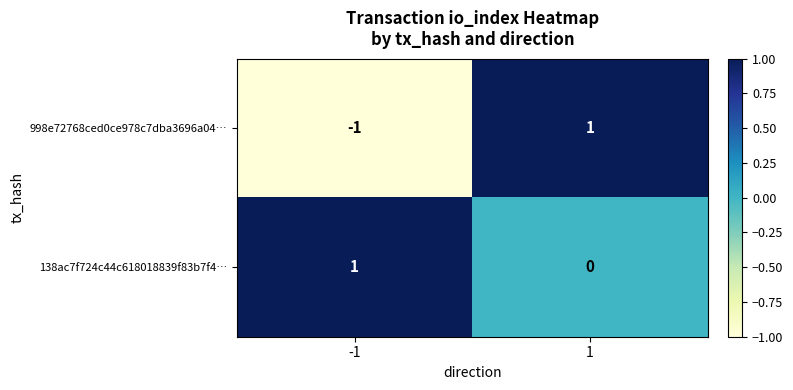

Which series has the largest total across all categories?

138ac7f724c44c618018839f83b7f4…